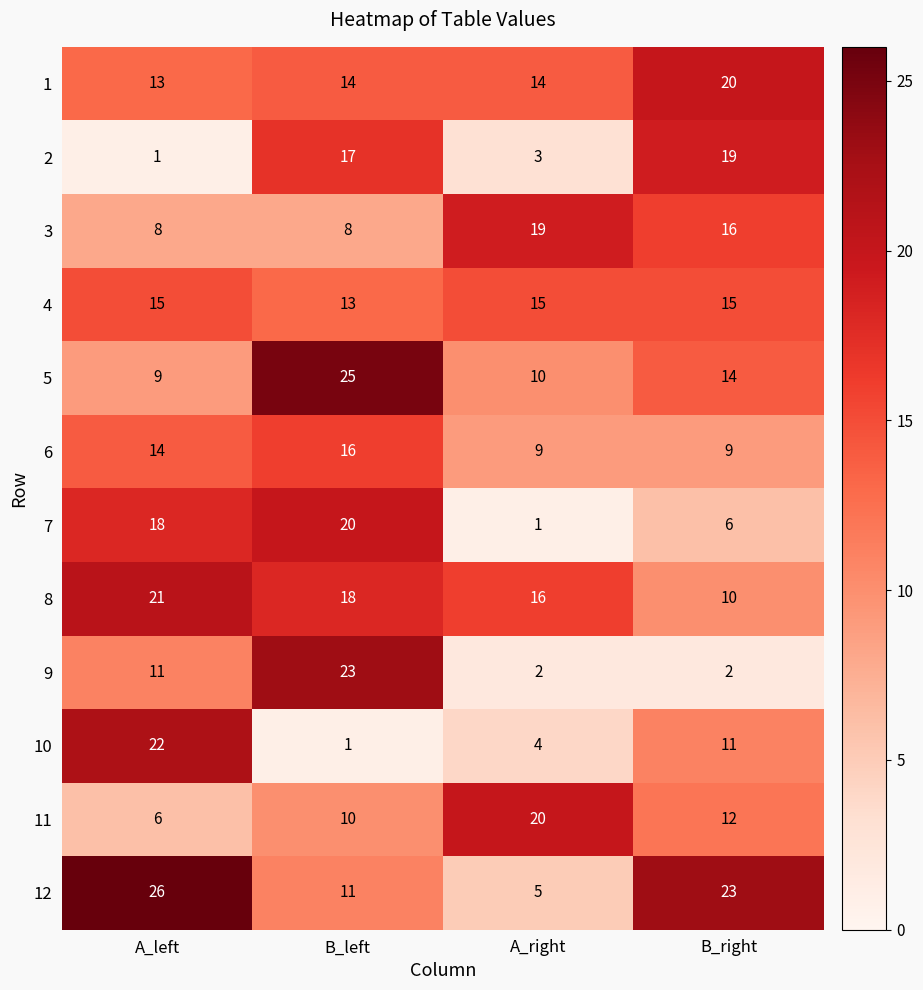

Rank the categories by 8 value from lowest to highest.

B_right, A_right, B_left, A_left